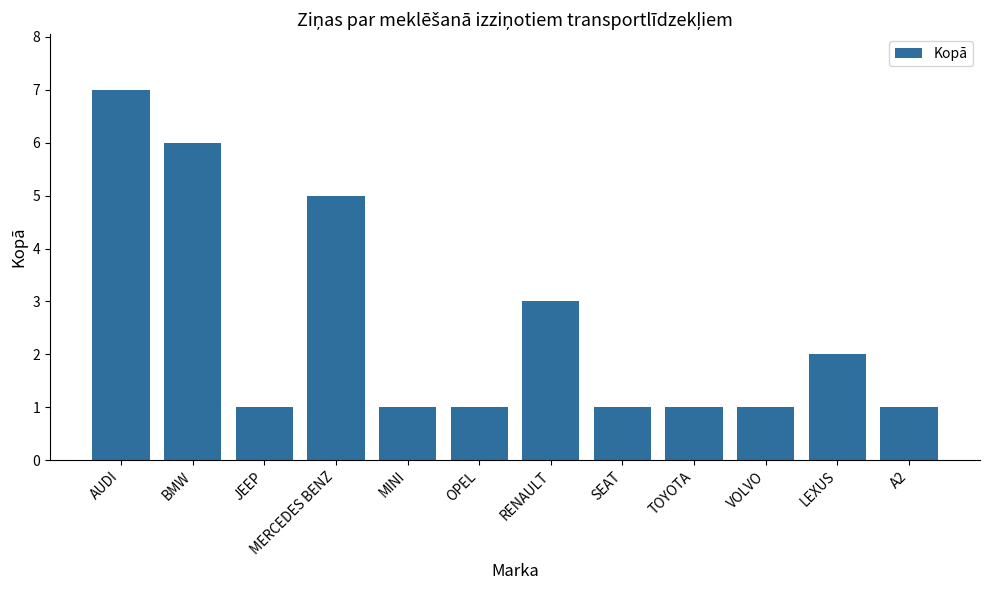

Are the bars grouped side by side (vs. stacked)?

No